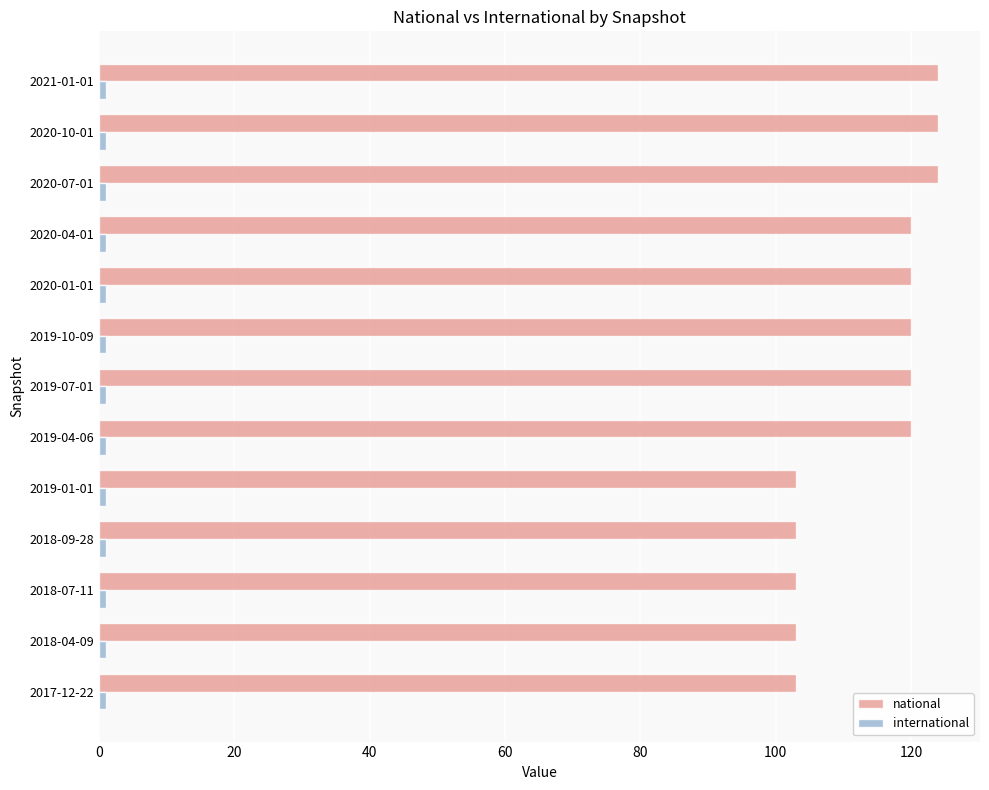

True or false: national has a value of 120 at 2019-04-06.

True